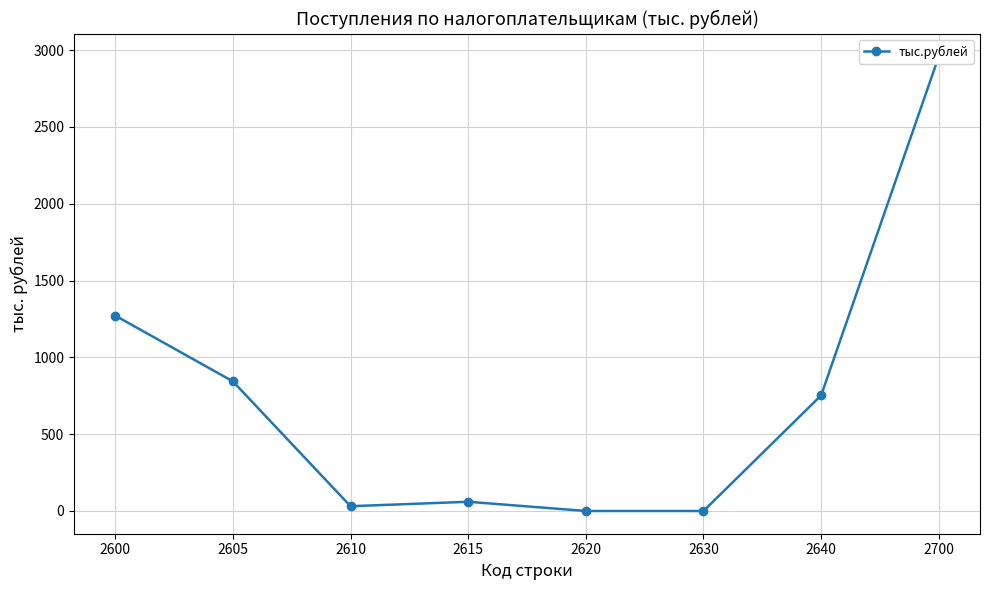

What is the greatest value displayed?

2960